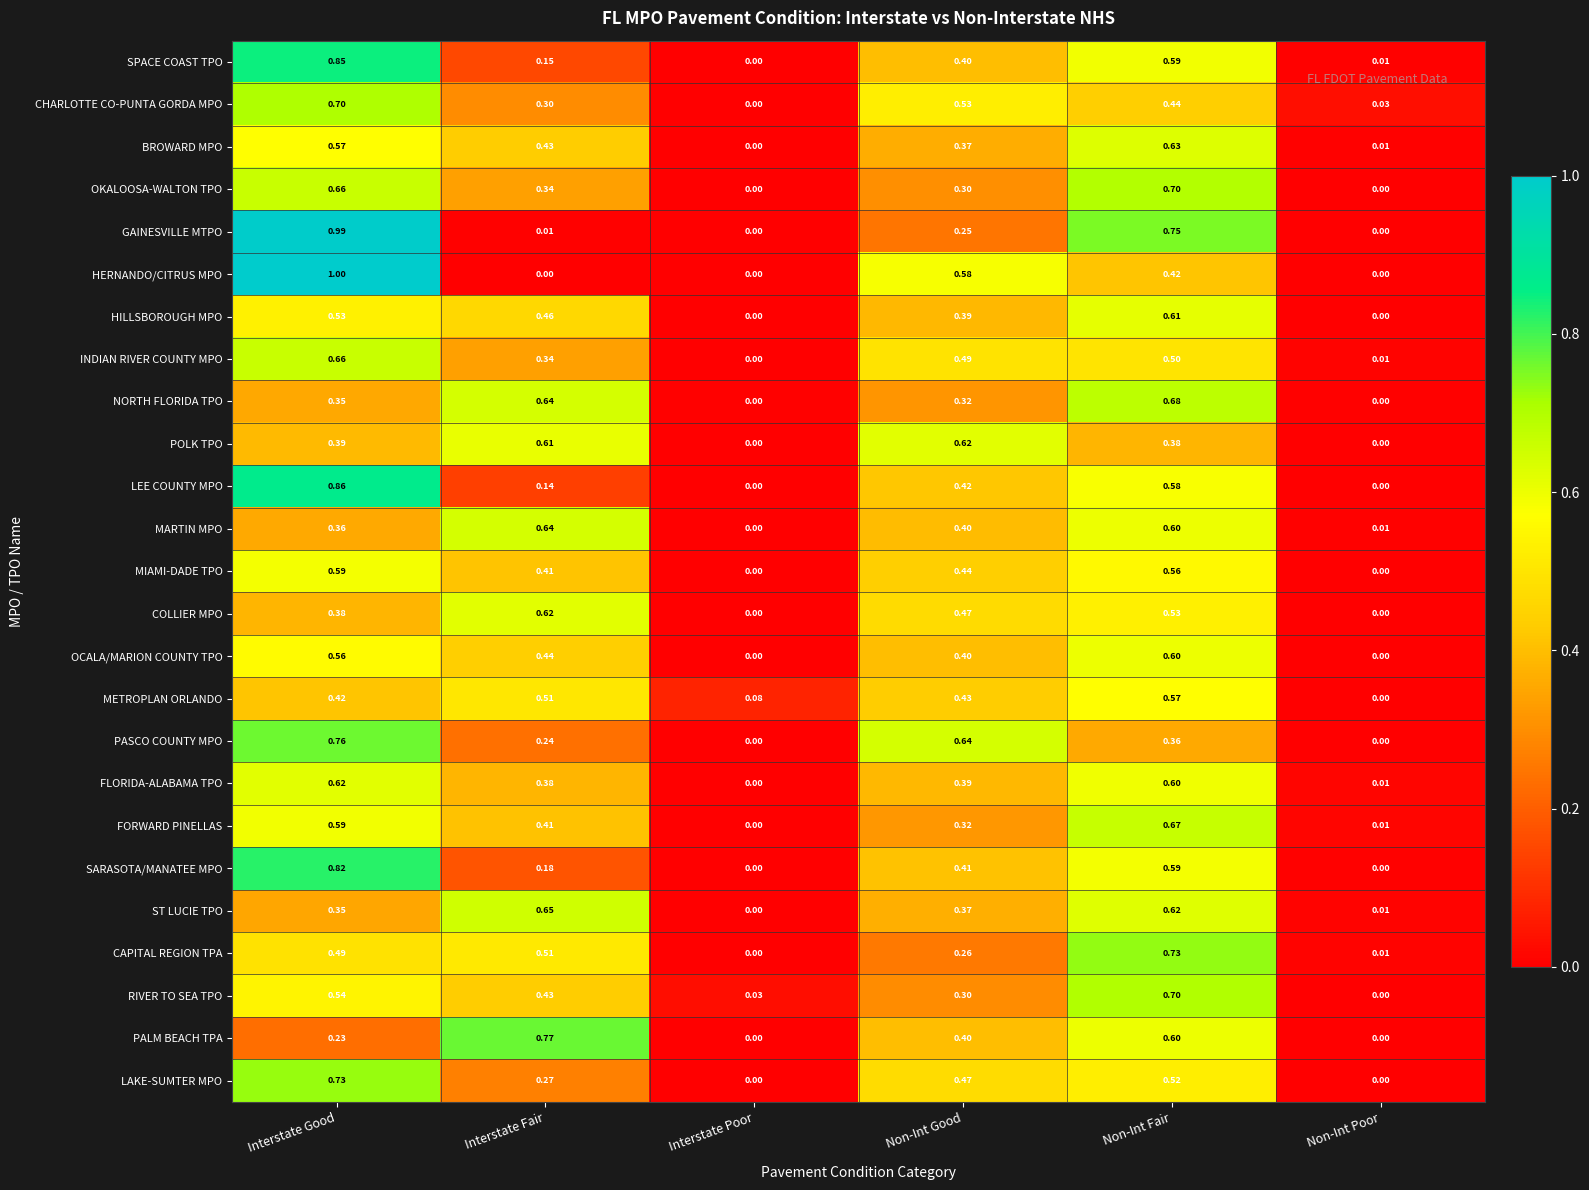

At which label does HILLSBOROUGH MPO reach its peak?

Non-Int Fair